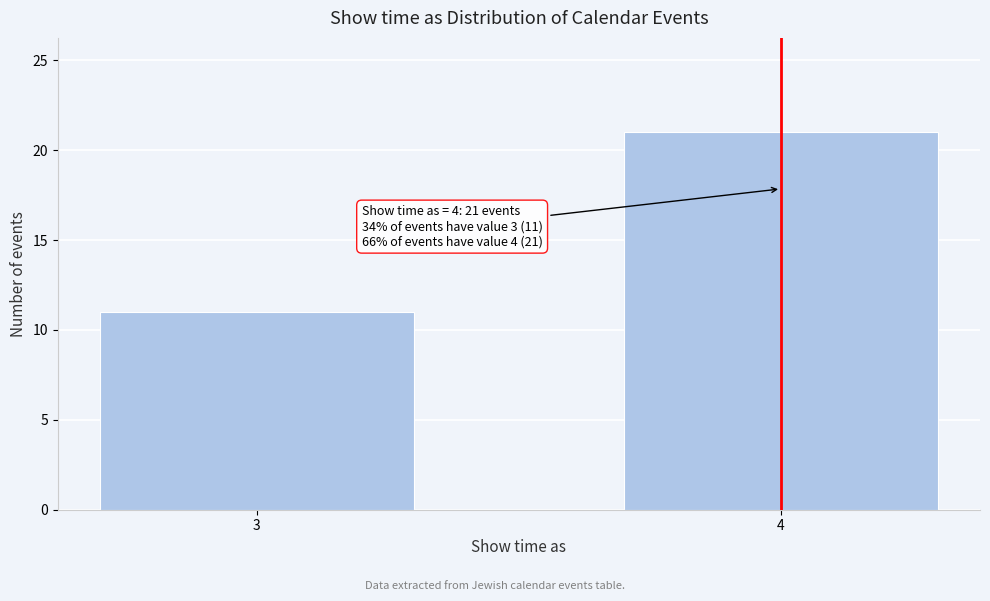

Reading left to right, extract all data points from this chart.

3=11	4=21